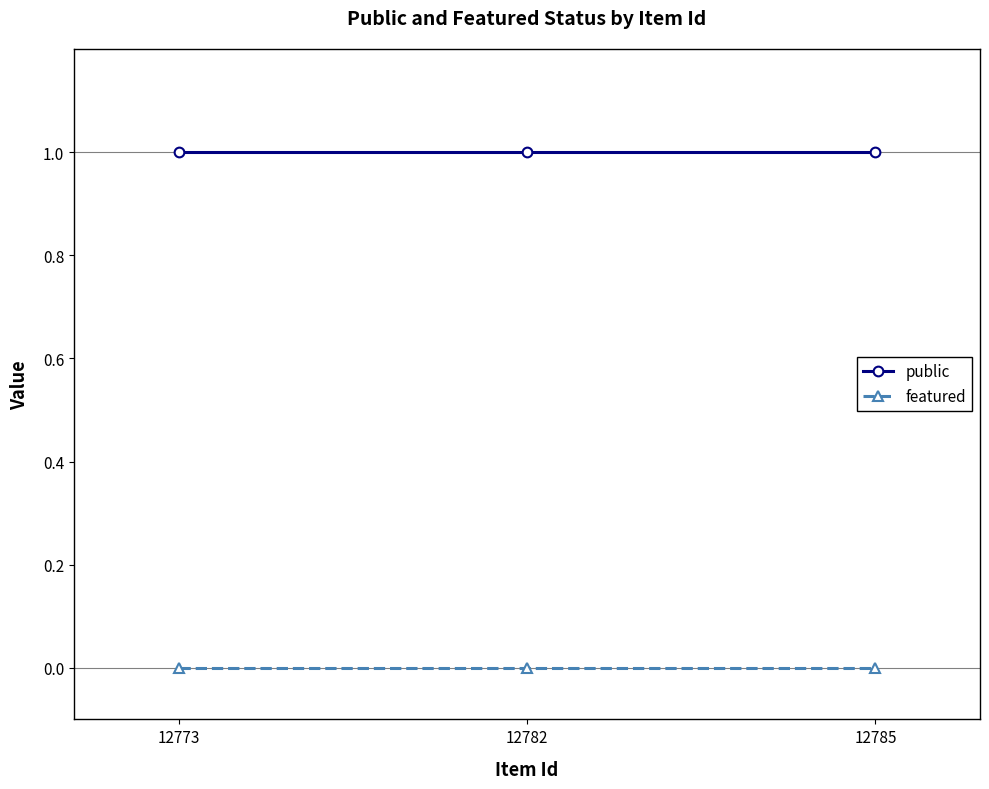

At 12773, list the series in order from smallest to largest.

featured, public